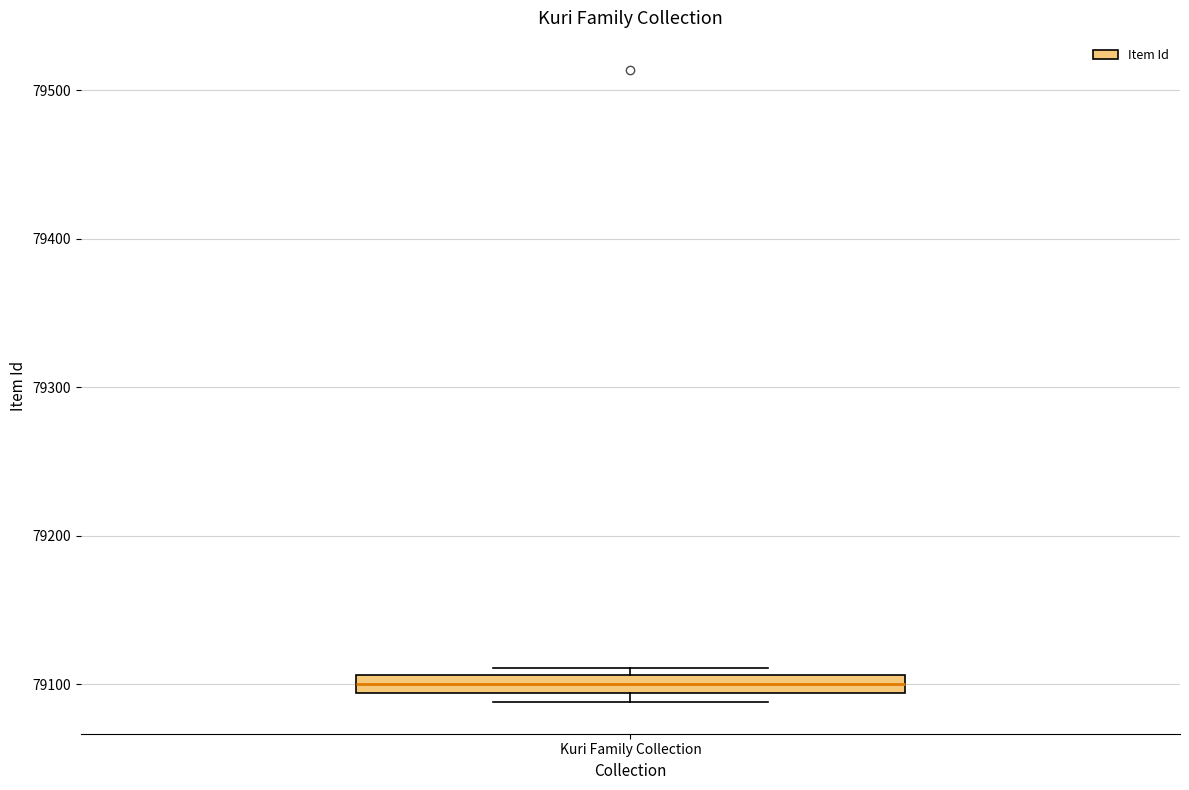

Where does the median line of the box for Kuri Family Collection sit on the y-axis? The values are not printed on the chart, so give them approximately, as read against the axis.

79100